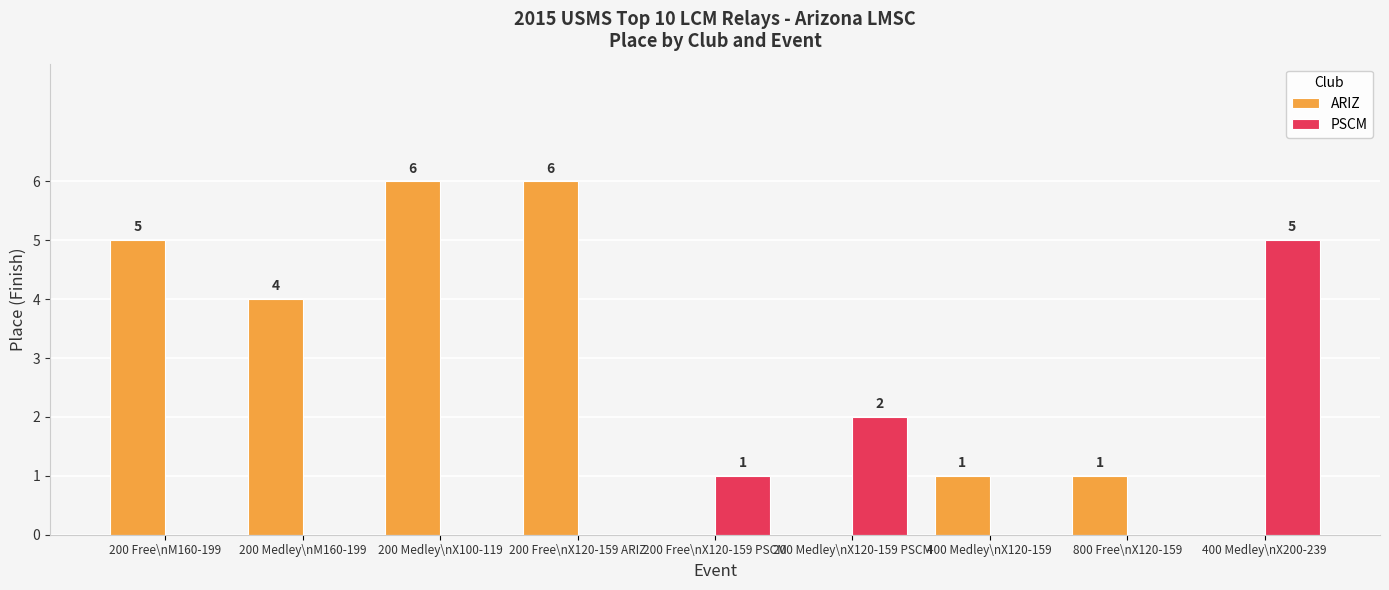

What is the maximum value for ARIZ?

6